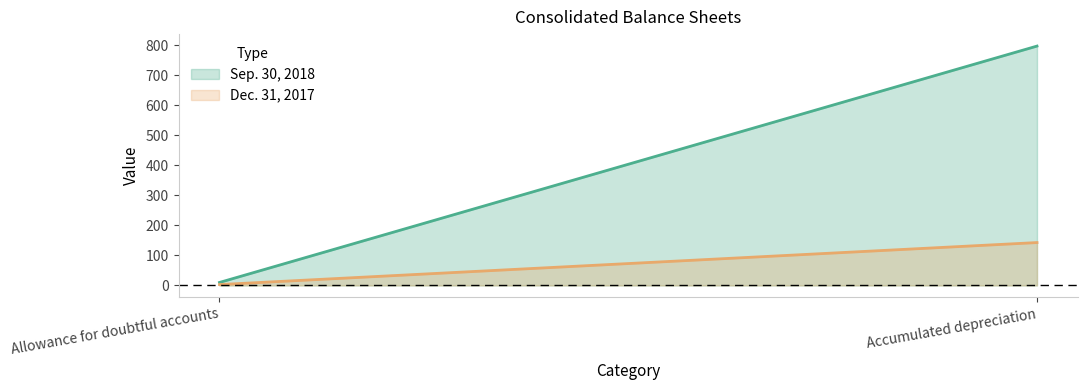

What is the sum of the Dec. 31, 2017 values at Allowance for doubtful accounts and Accumulated depreciation?

146